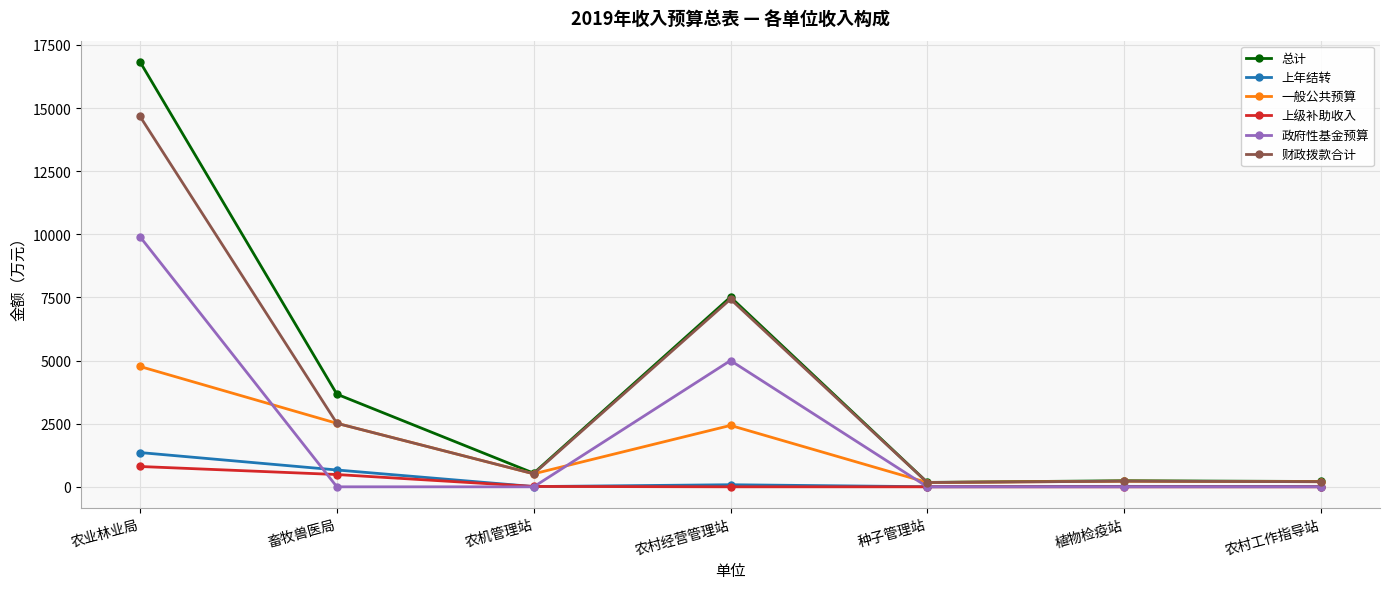

True or false: 政府性基金预算 has a value of 6705.9 at 农机管理站.

False